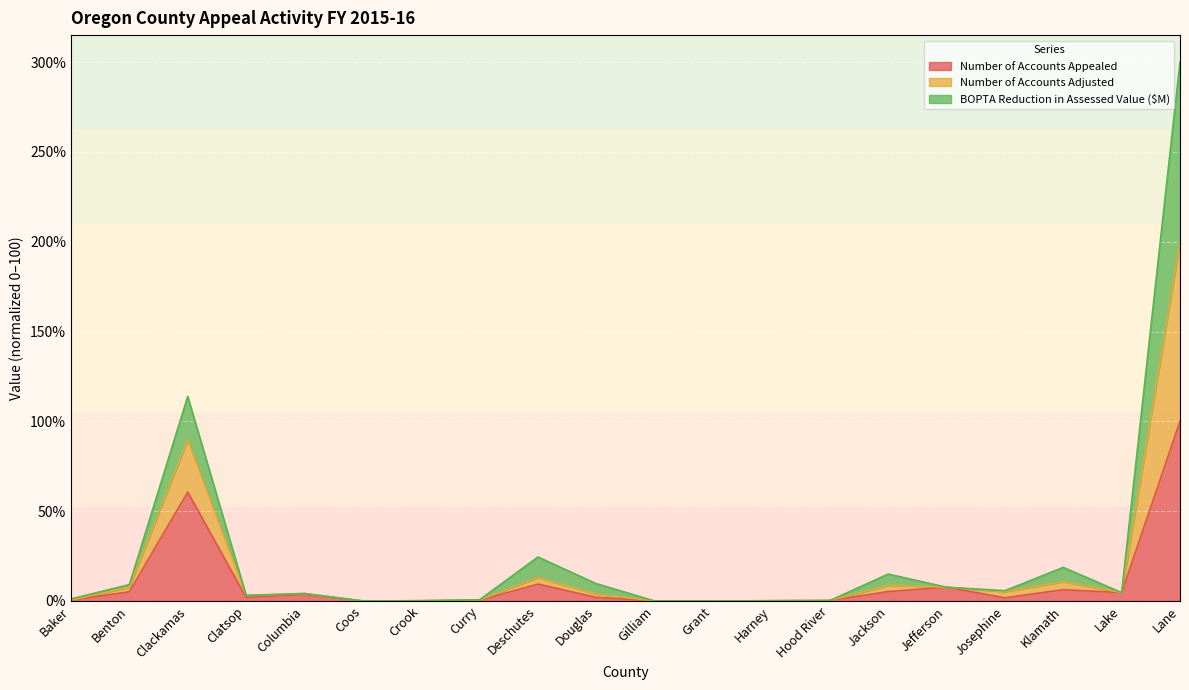

What is the value of the Number of Accounts Adjusted point at the 19th from the left?

4.6